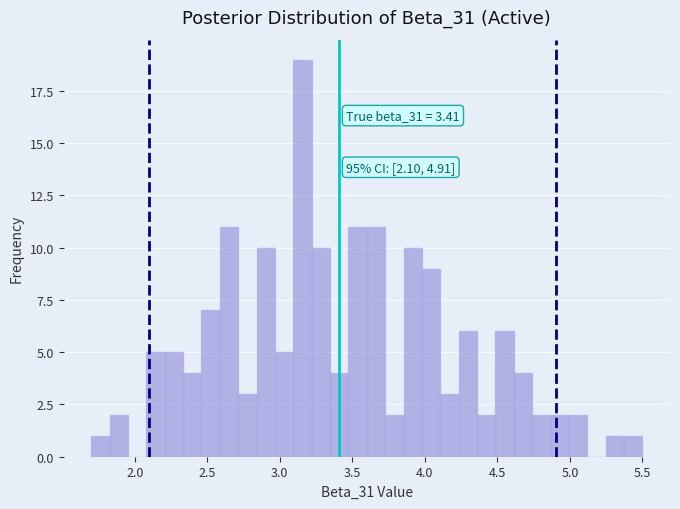

Read against the x-axis, roughly where is the centre of the tallest bar?

3.15